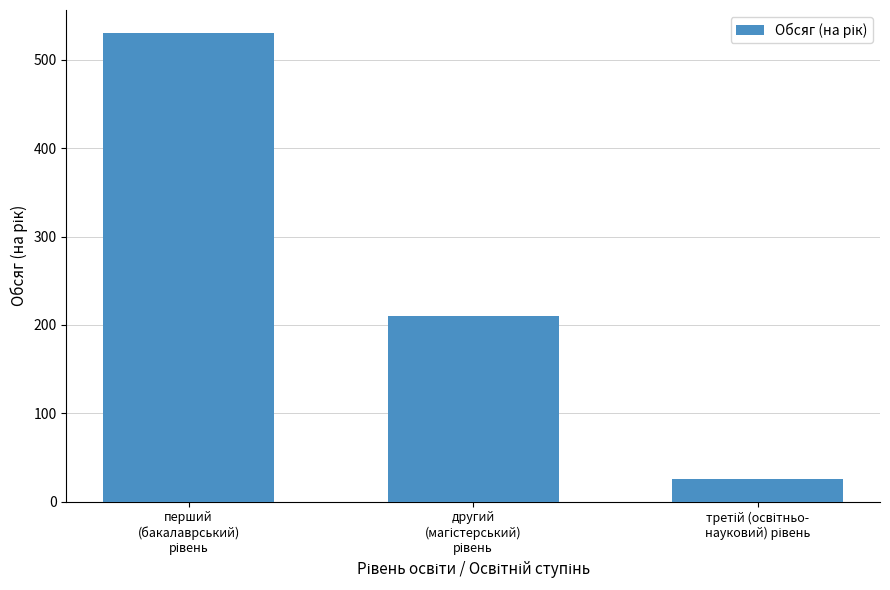

What is the average value?

255